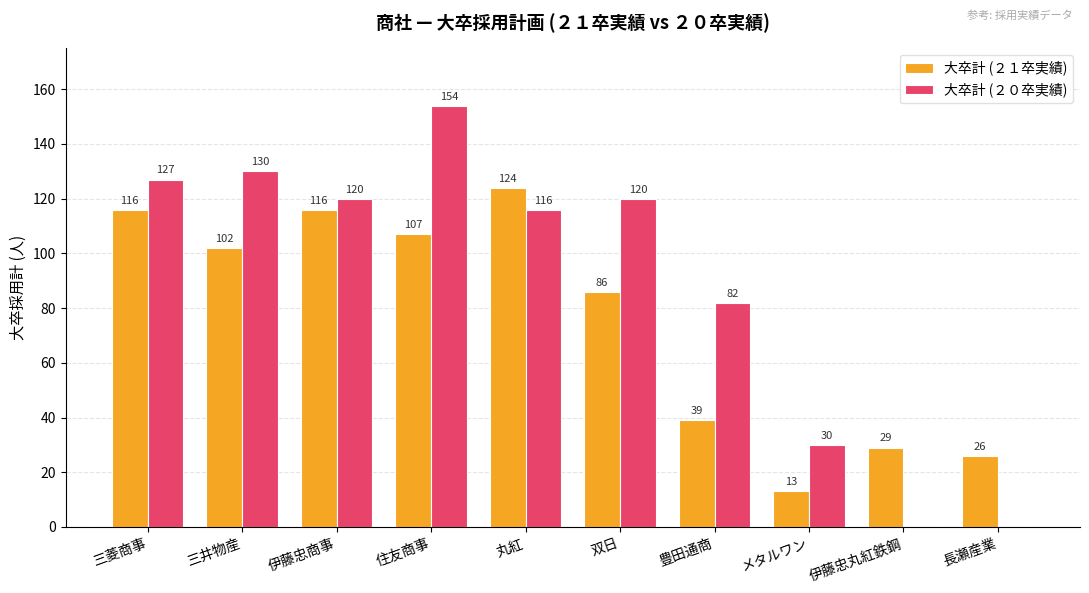

Which series changed the most between 豊田通商 and 長瀬産業?

大卒計 (２０卒実績)